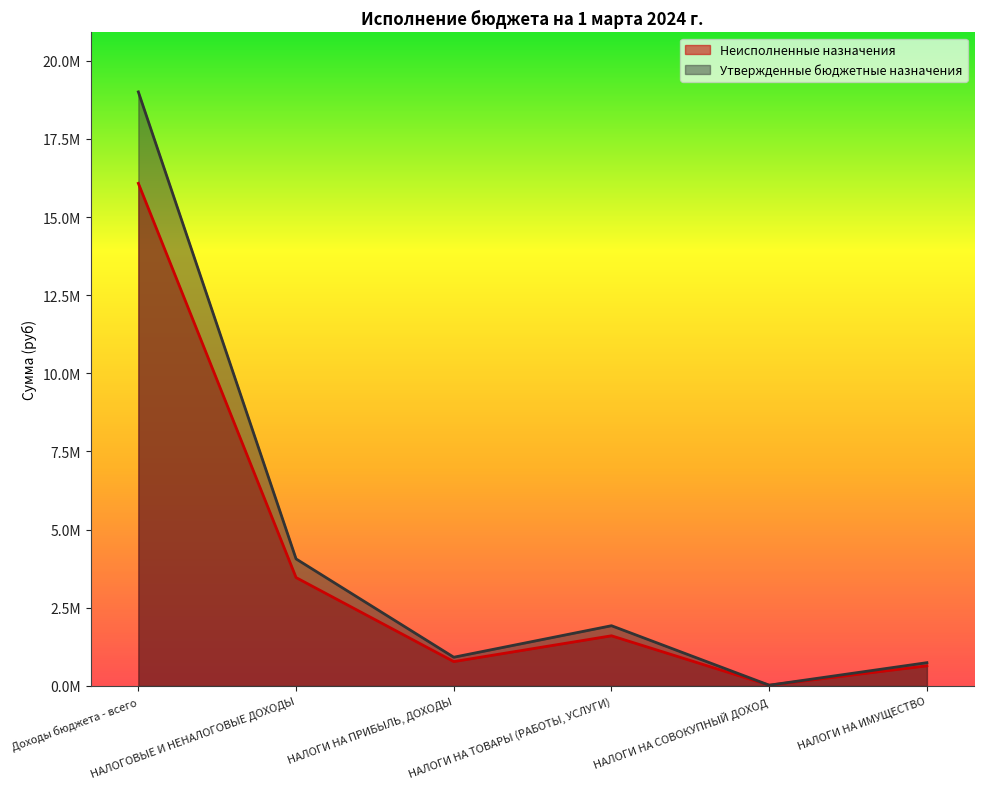

True or false: Неисполненные назначения and Утвержденные бюджетные назначения intersect in this chart.

False